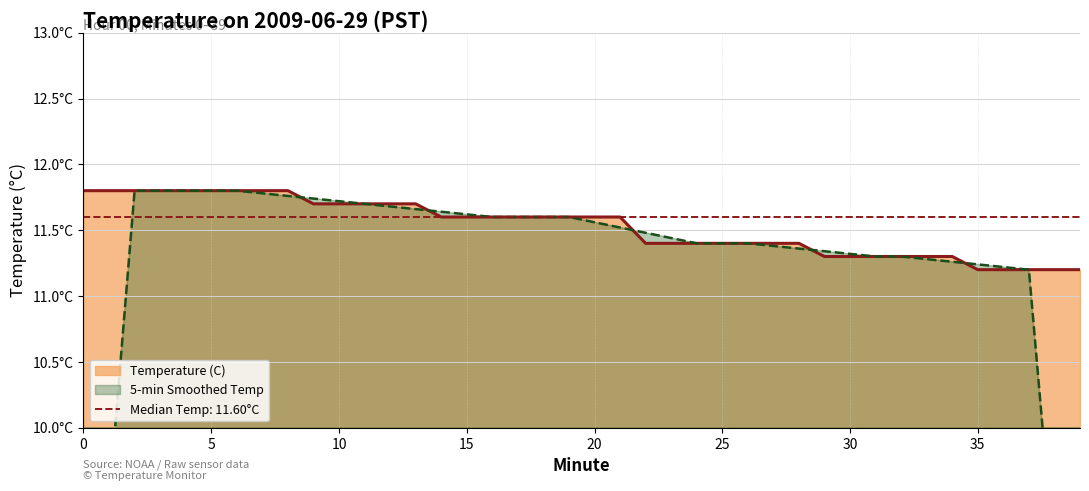

What is the average value?

11.5